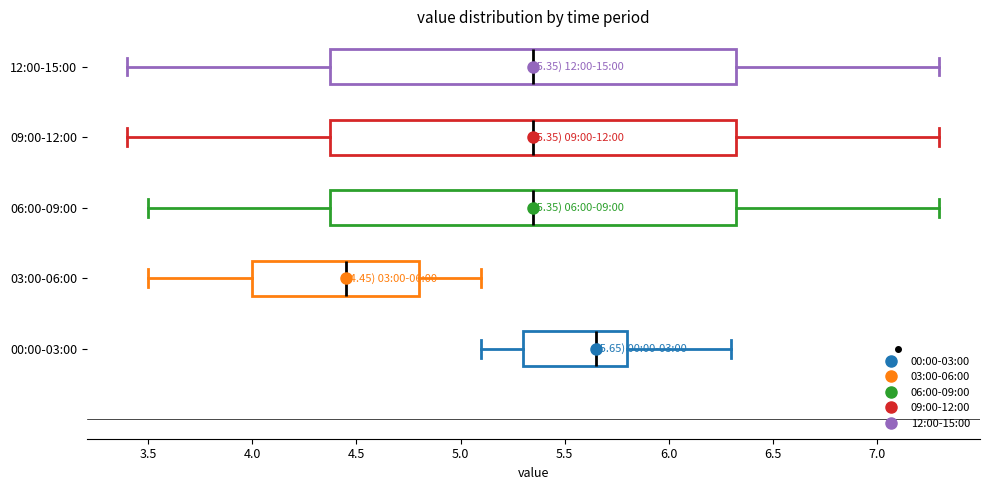

Which box's median line is the furthest to the right?

00:00-03:00